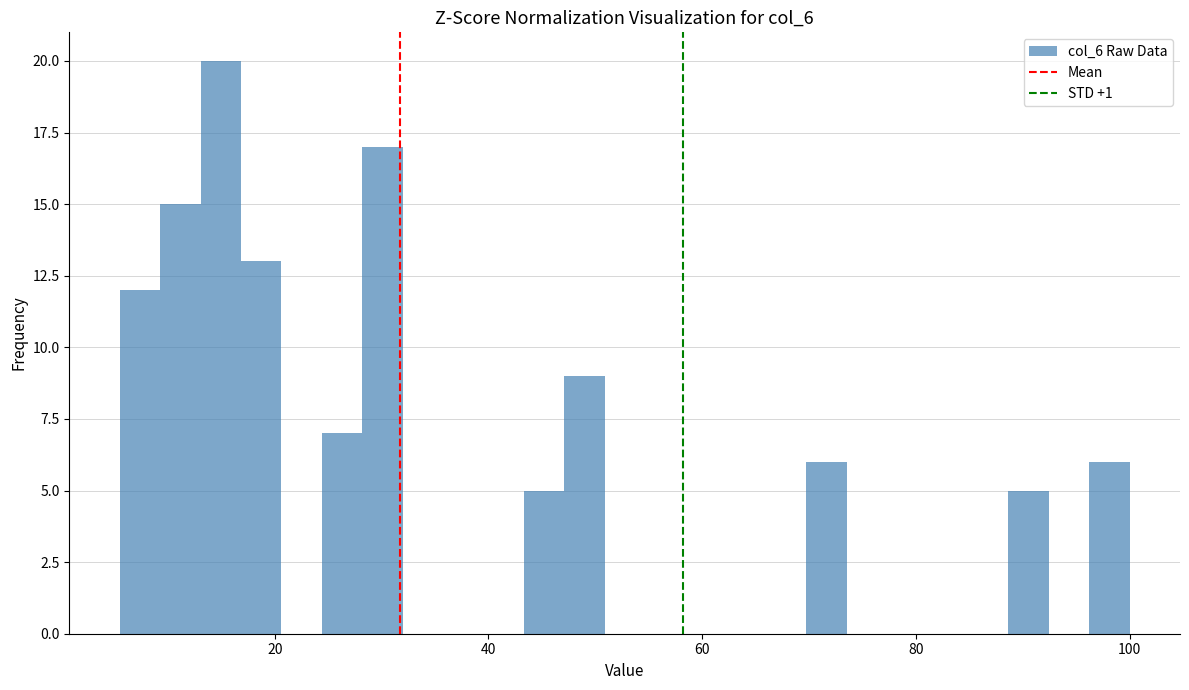

Around what value on the x-axis is the tallest bar? Give the approximate position of its centre, as read against the axis.

14